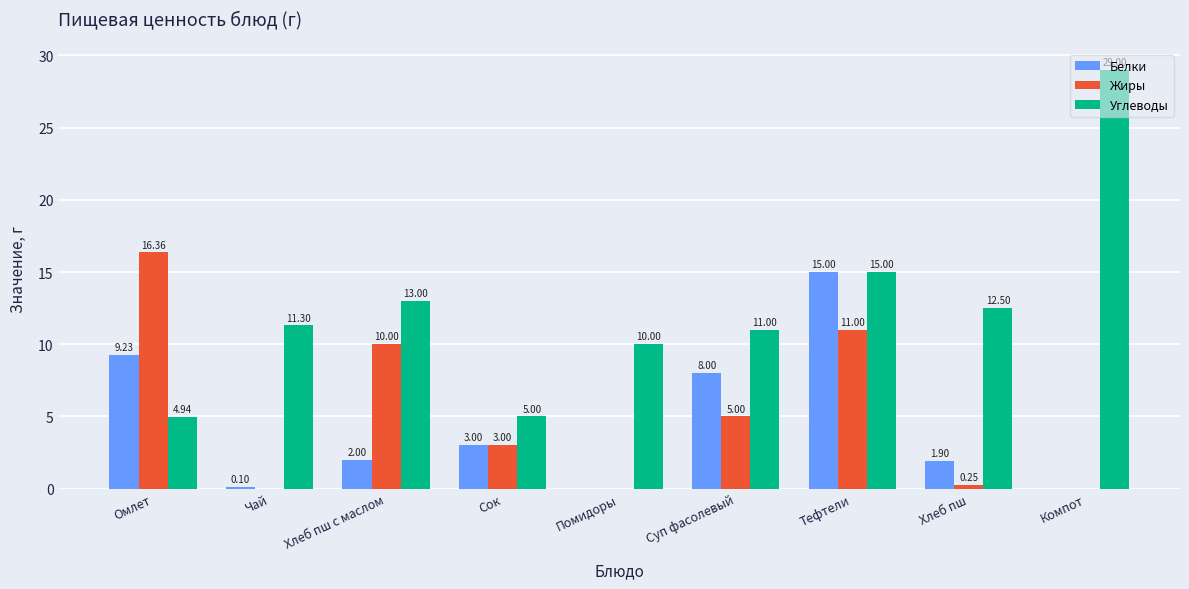

What is the sum of the Углеводы values at Компот and Помидоры?

39.0